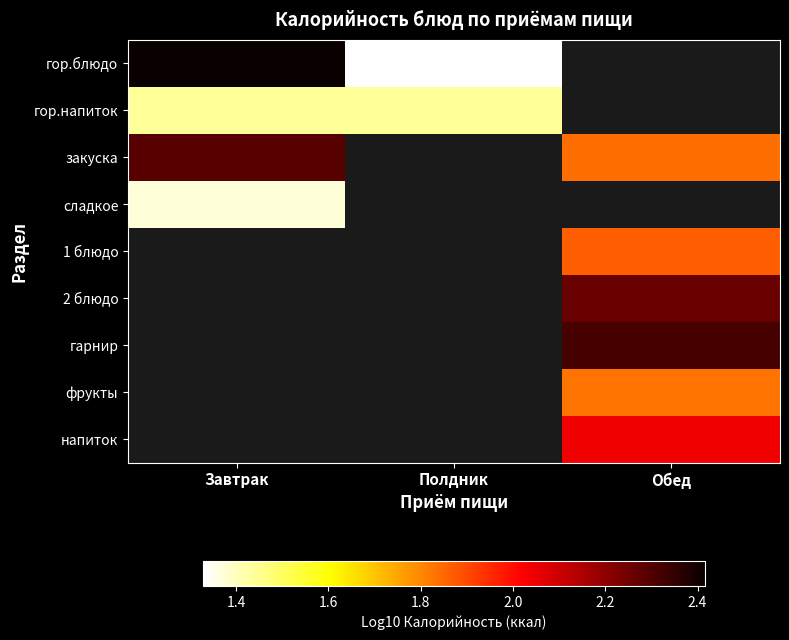

What is the greatest value displayed?

2.4